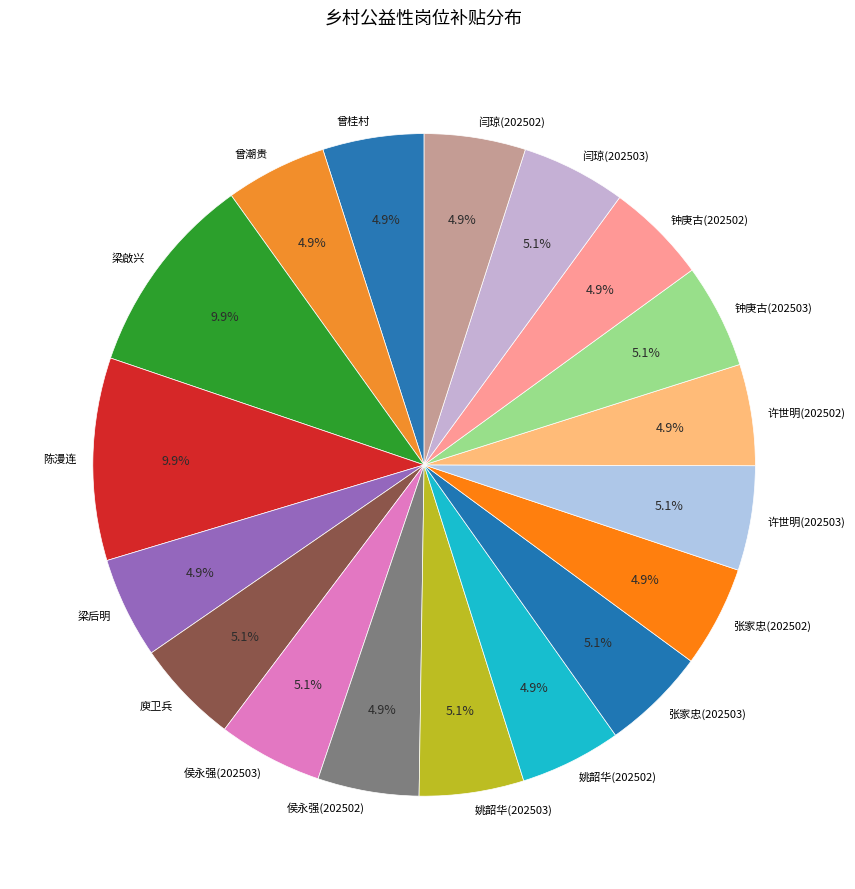

What is the ratio of the value at 钟庚古(202502) to the value at 姚韶华(202503)?

1.0